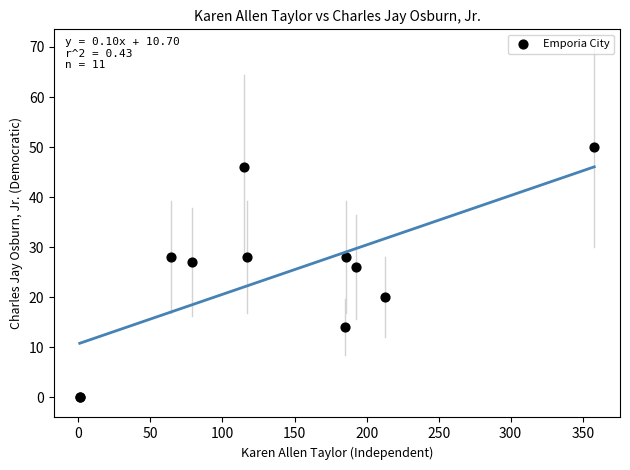

What Y value in the scatter plot is closest to 25?

26